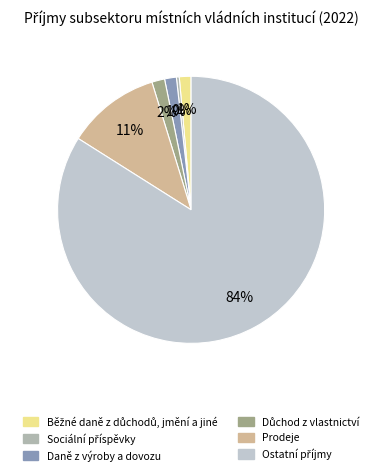

Is it true that Běžné daně z důchodů, jmění a jiné is 1% of the pie?

True